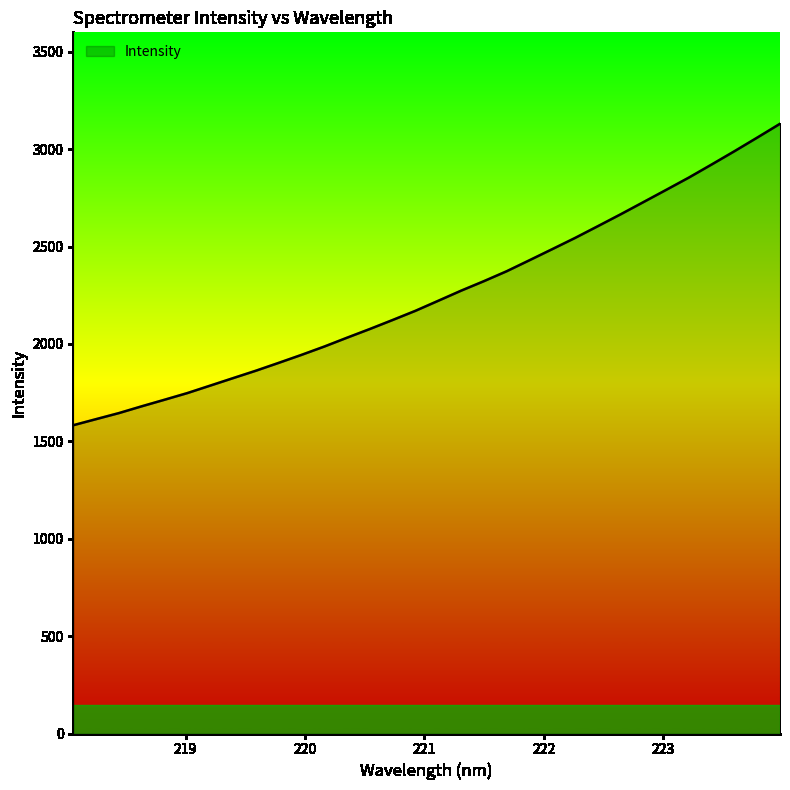

What is the smallest value displayed?

1582.8